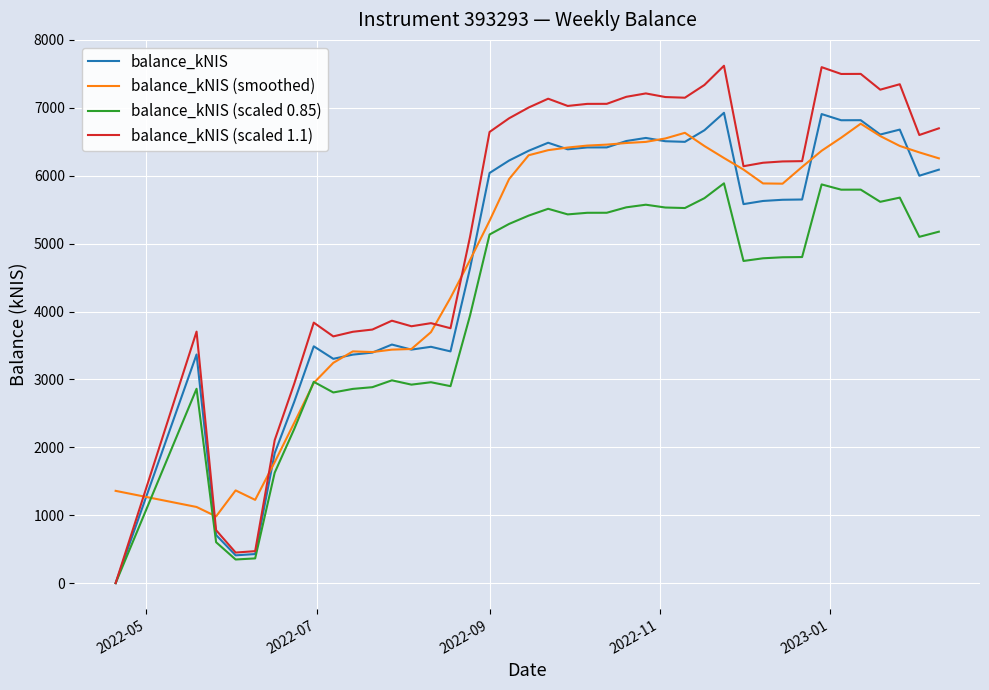

Which series has the largest total across all categories?

balance_kNIS (scaled 1.1)